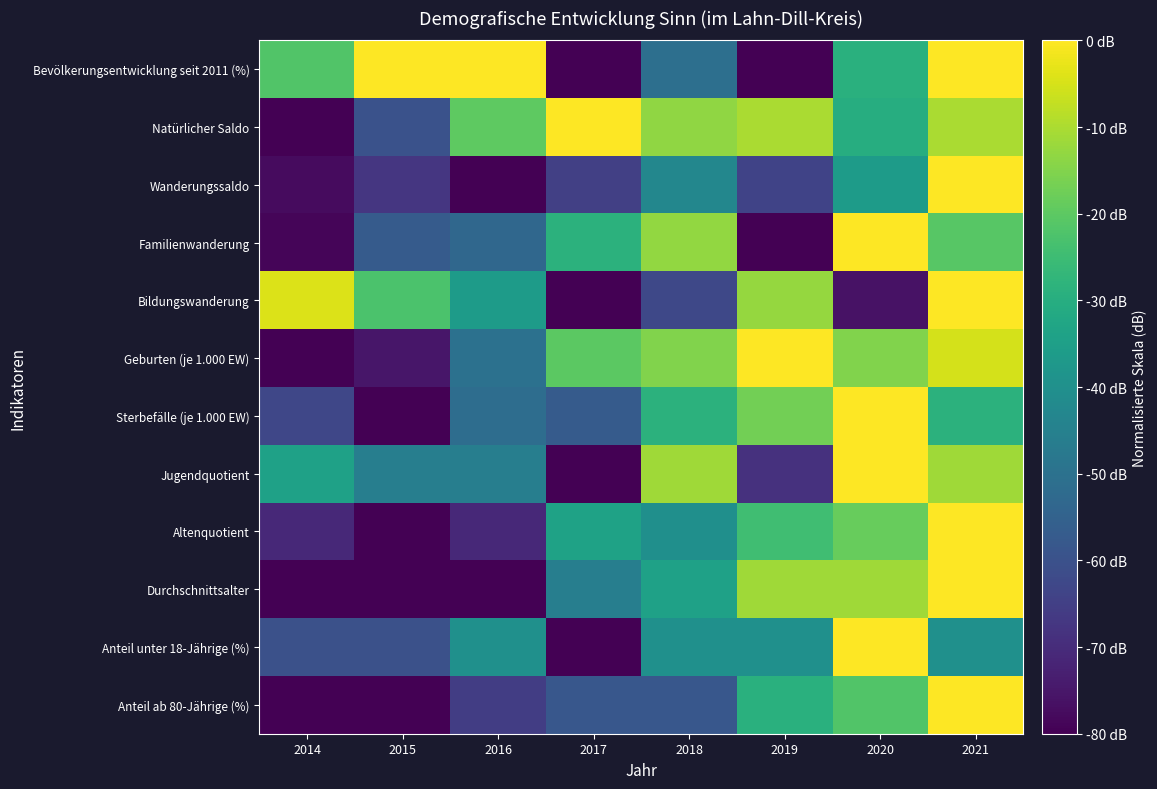

Count the number of categories in the chart.

8